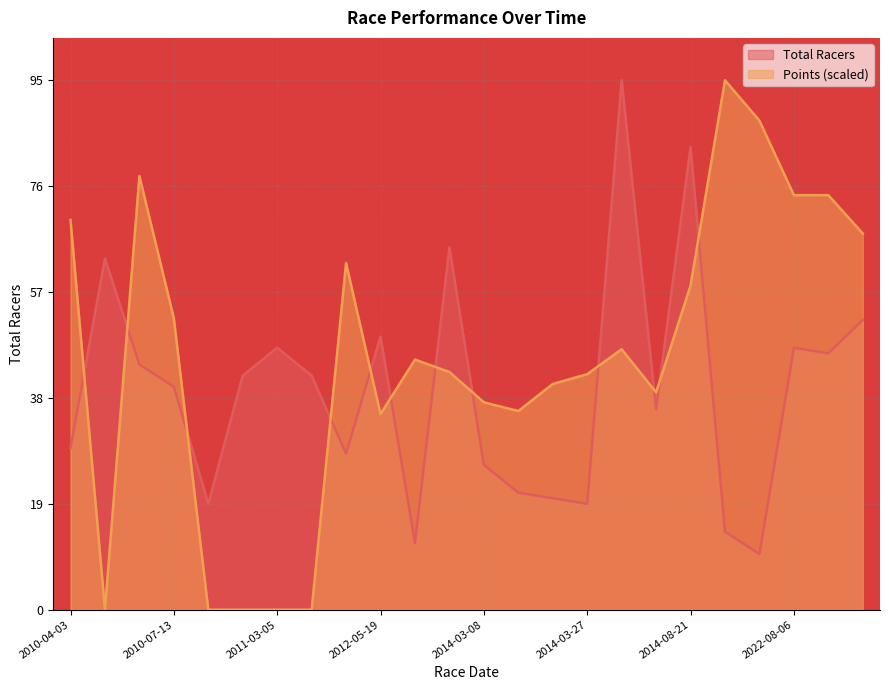

How many positive values does the Points series have?

19